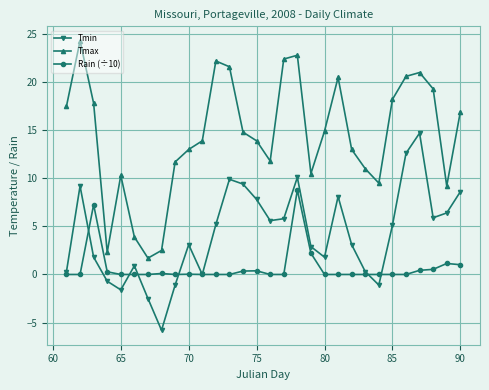

How many data points does each series have?

30